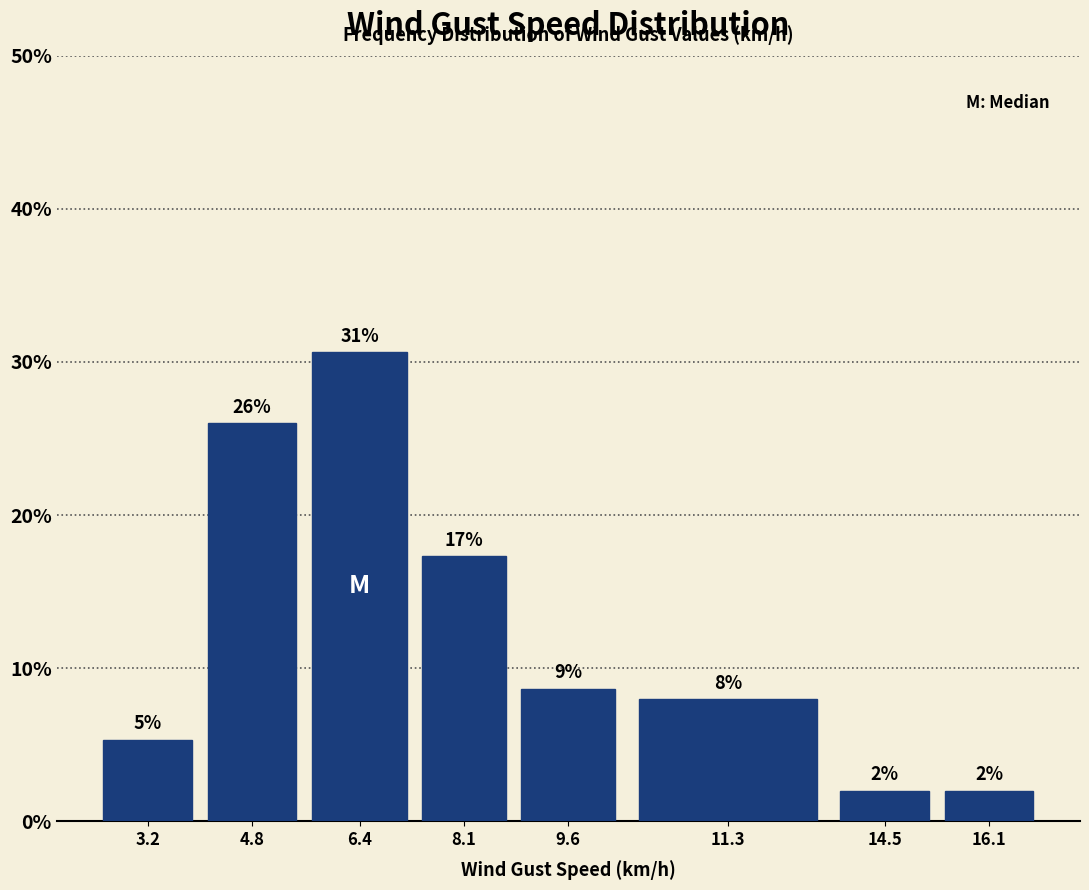

The value at 4.8 is 44.1. True or false?

False